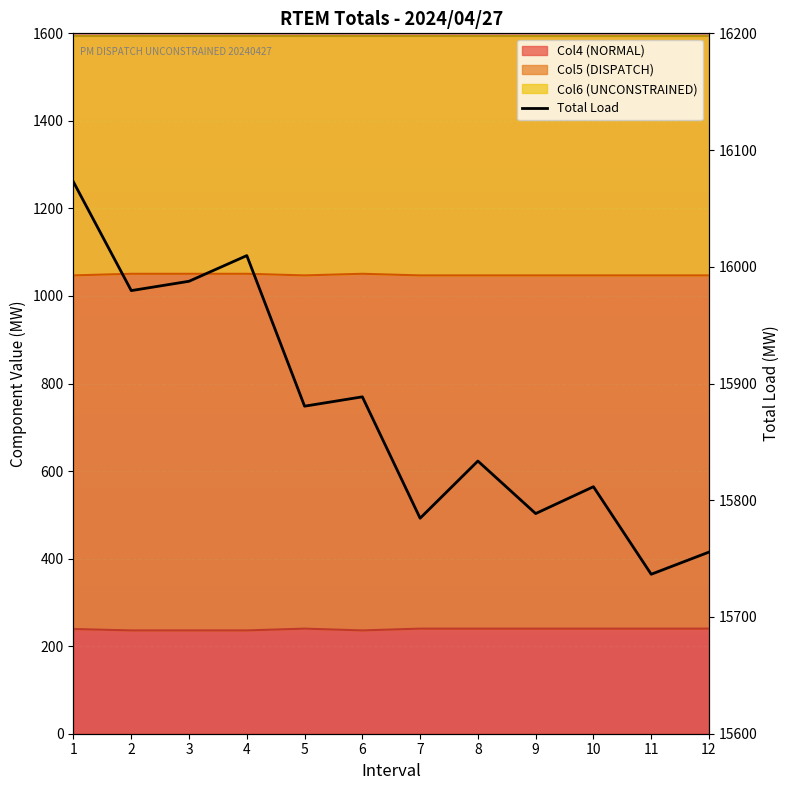

Reading left to right, what are all the values shown in this chart?

16072.6	15979.6	15987.6	16009.6	15880.6	15888.6	15784.6	15833.6	15788.6	15811.6	15736.6	15755.6